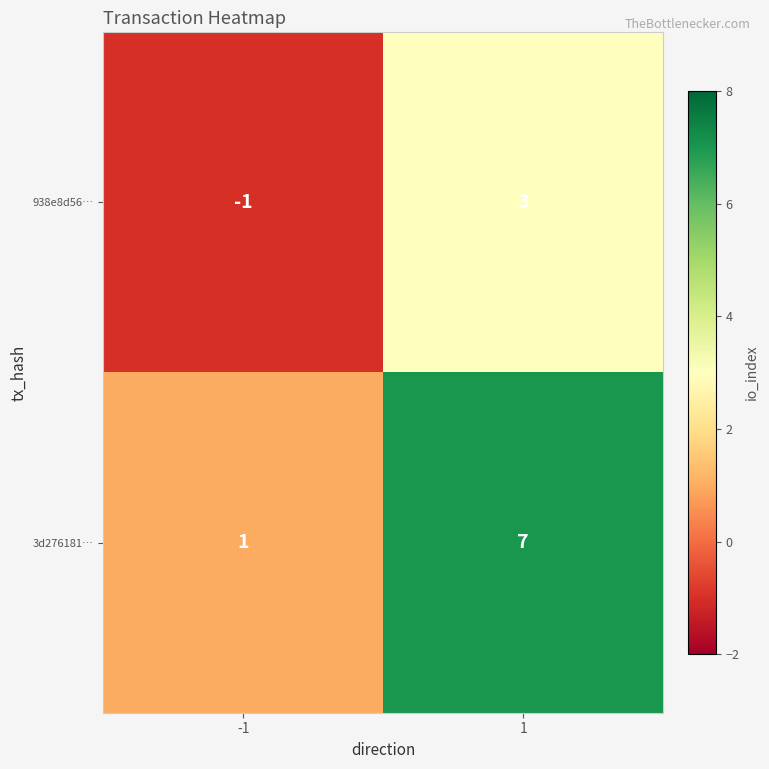

Reading right to left, what are all the values shown in this chart?

938e8d56…: 1=3	-1=-1
3d276181…: 1=7	-1=1